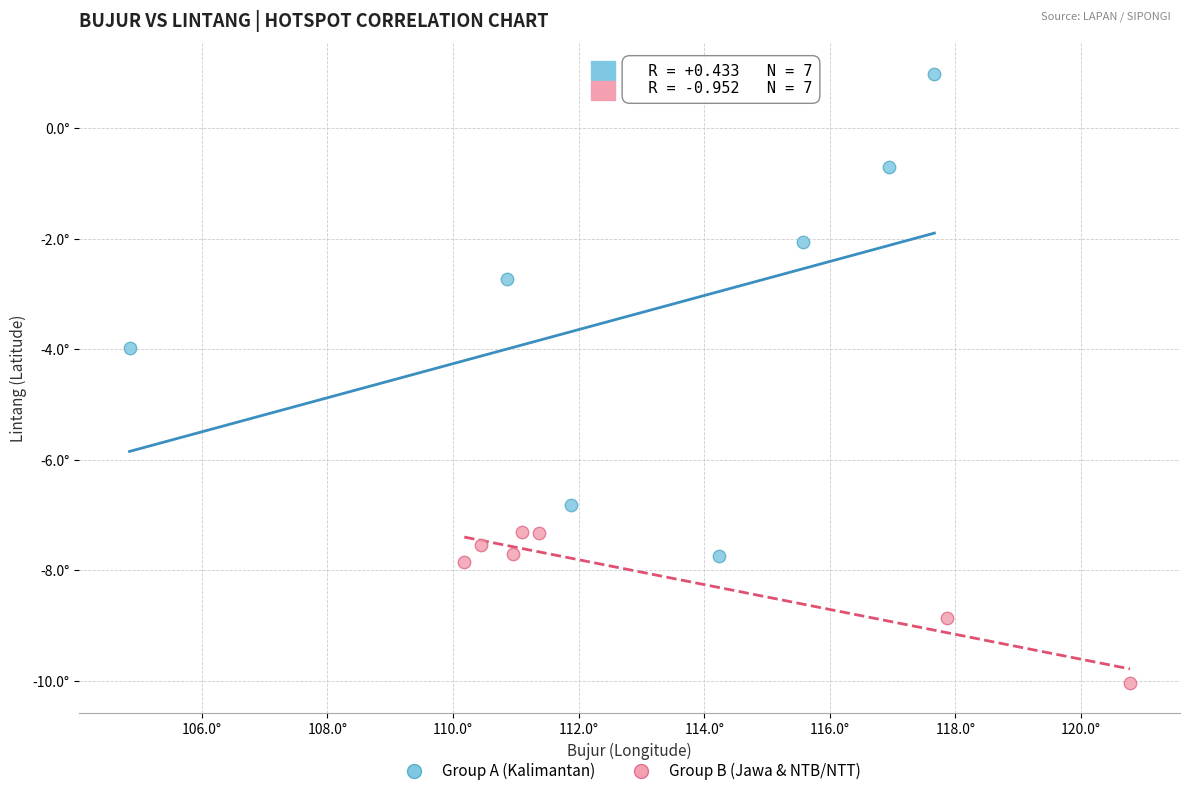

Which series has the widest spread of Y values?

Group A (Kalimantan)